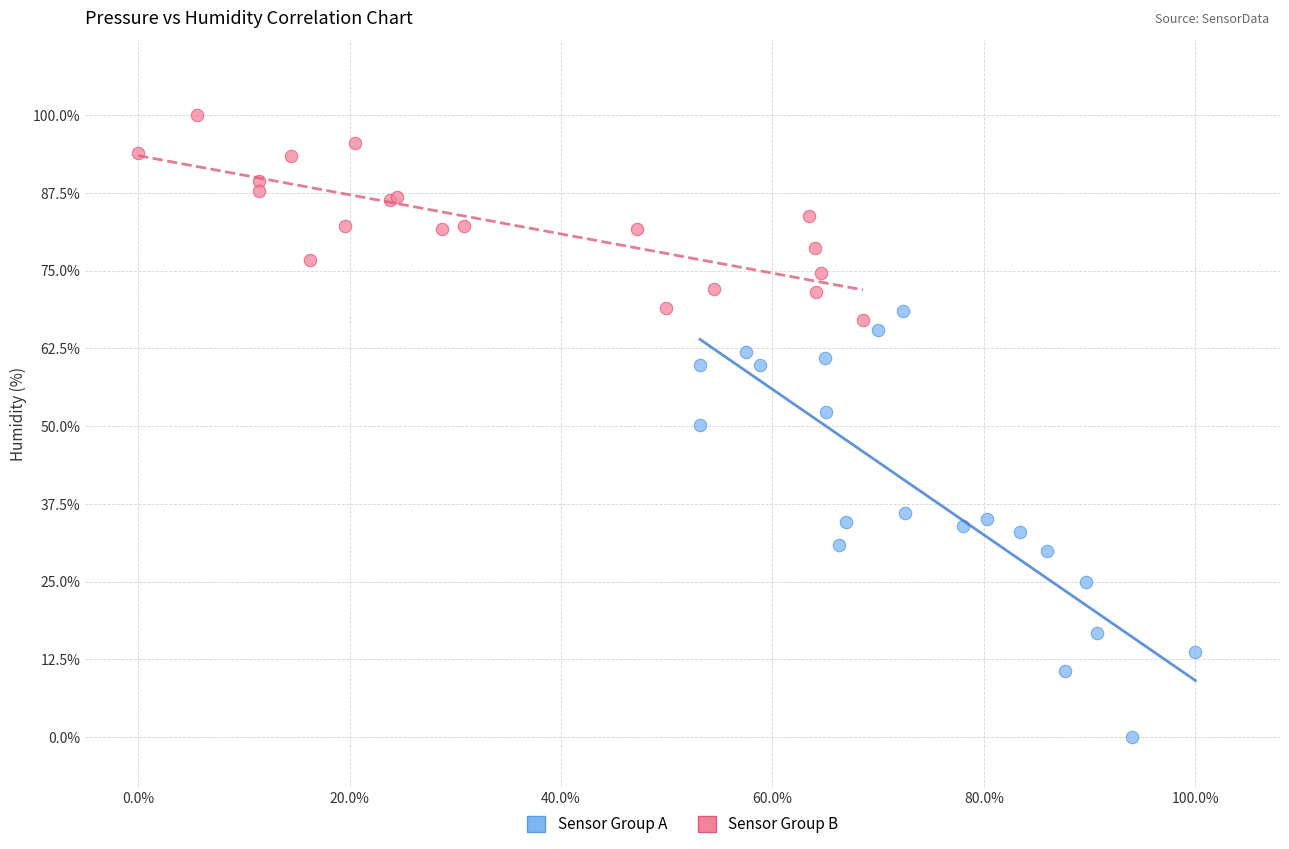

Which series contains the lowest Y value?

Sensor Group A